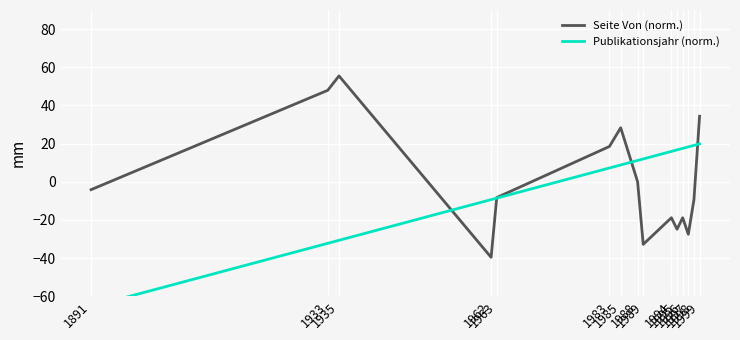

In Seite Von (norm.), how many points are lower than both neighbors (excluding endpoints)?

4